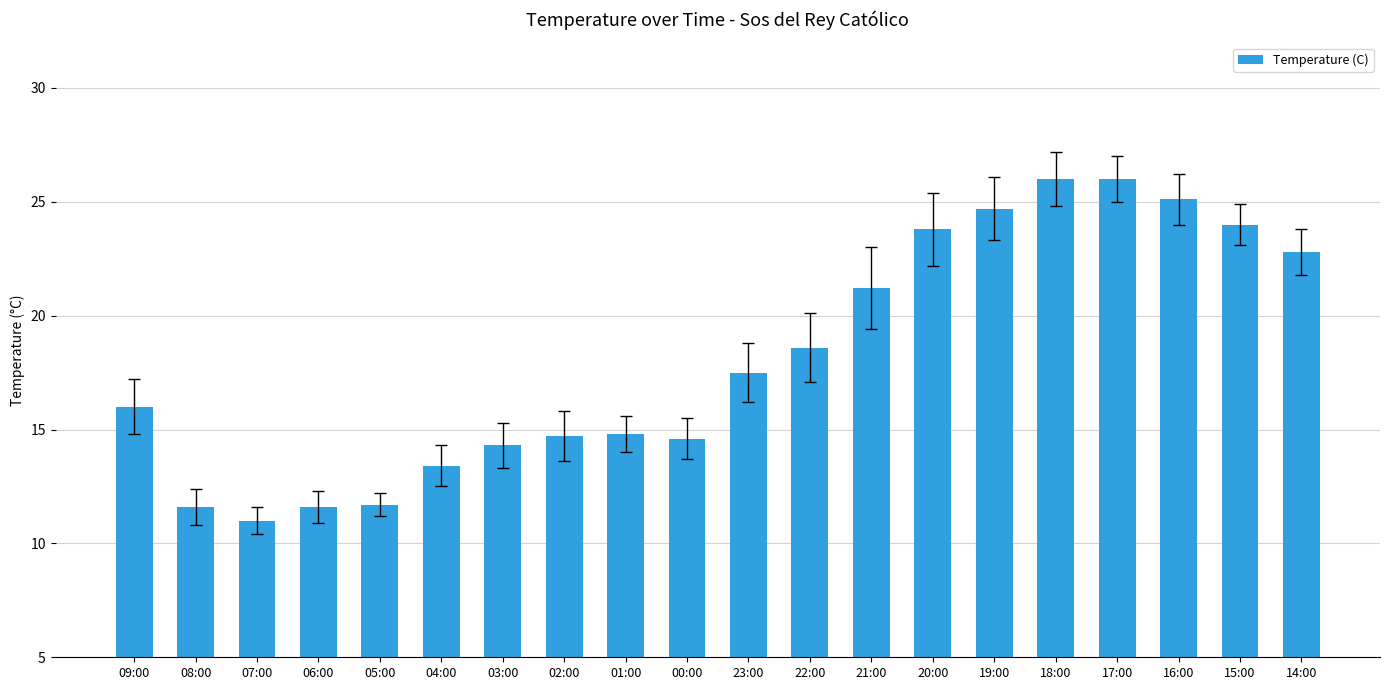

How many data points does each series have?

20